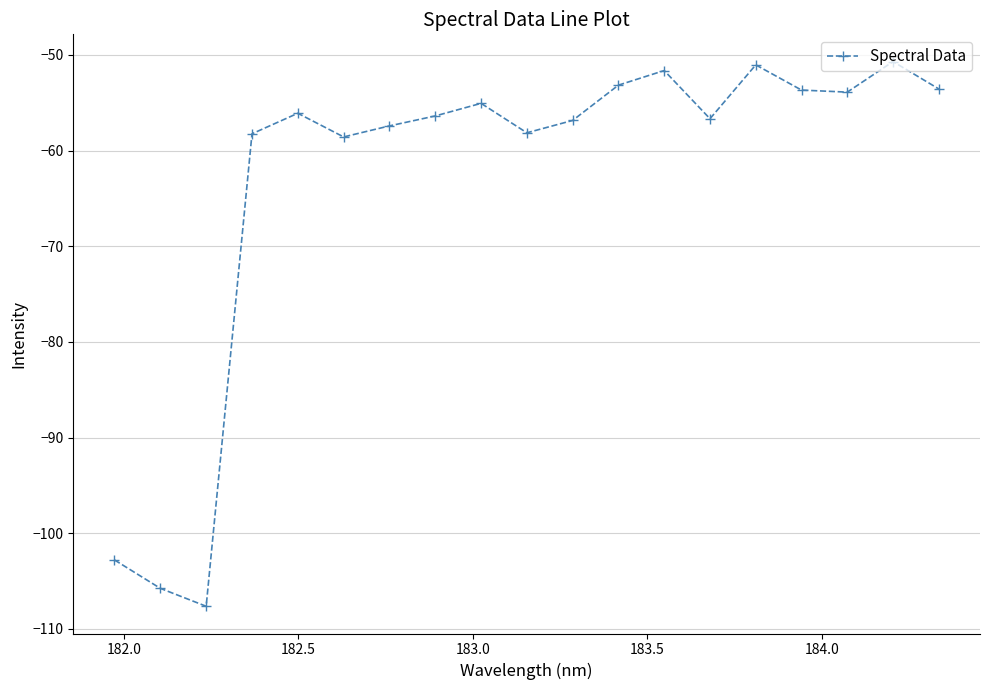

Count the number of data series in this chart.

1